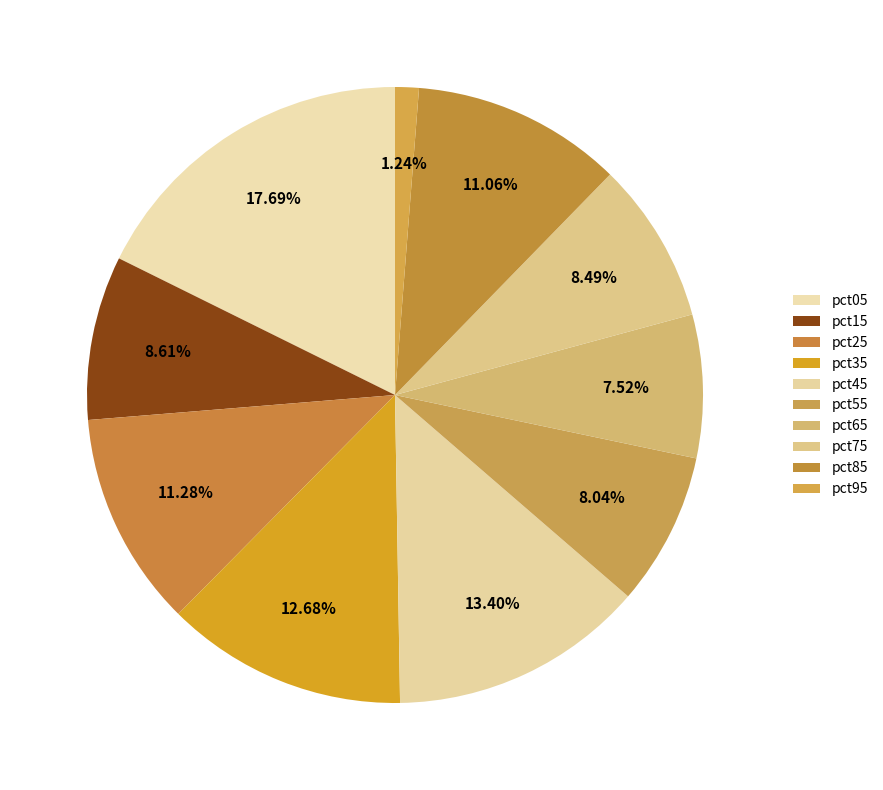

Which has a higher value, pct25 or pct95?

pct25